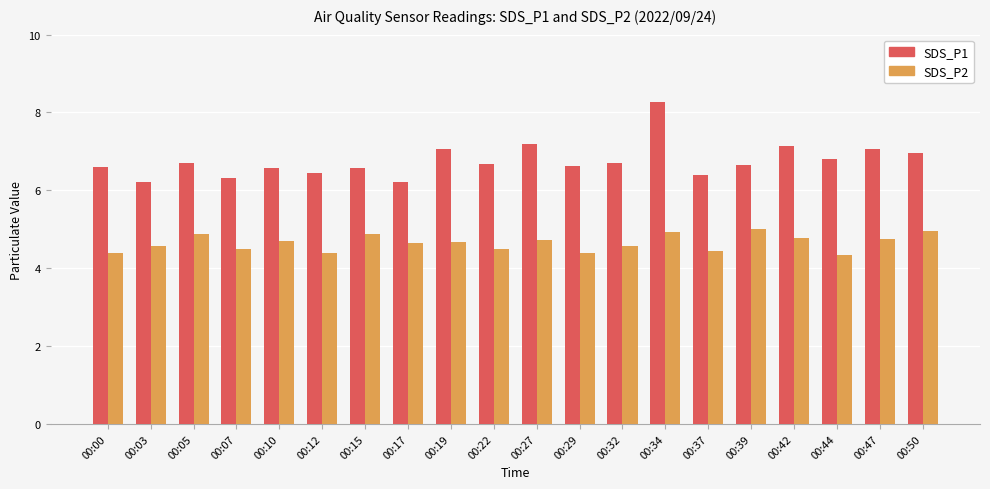

At which category does the chart reach its peak across all series?

00:34